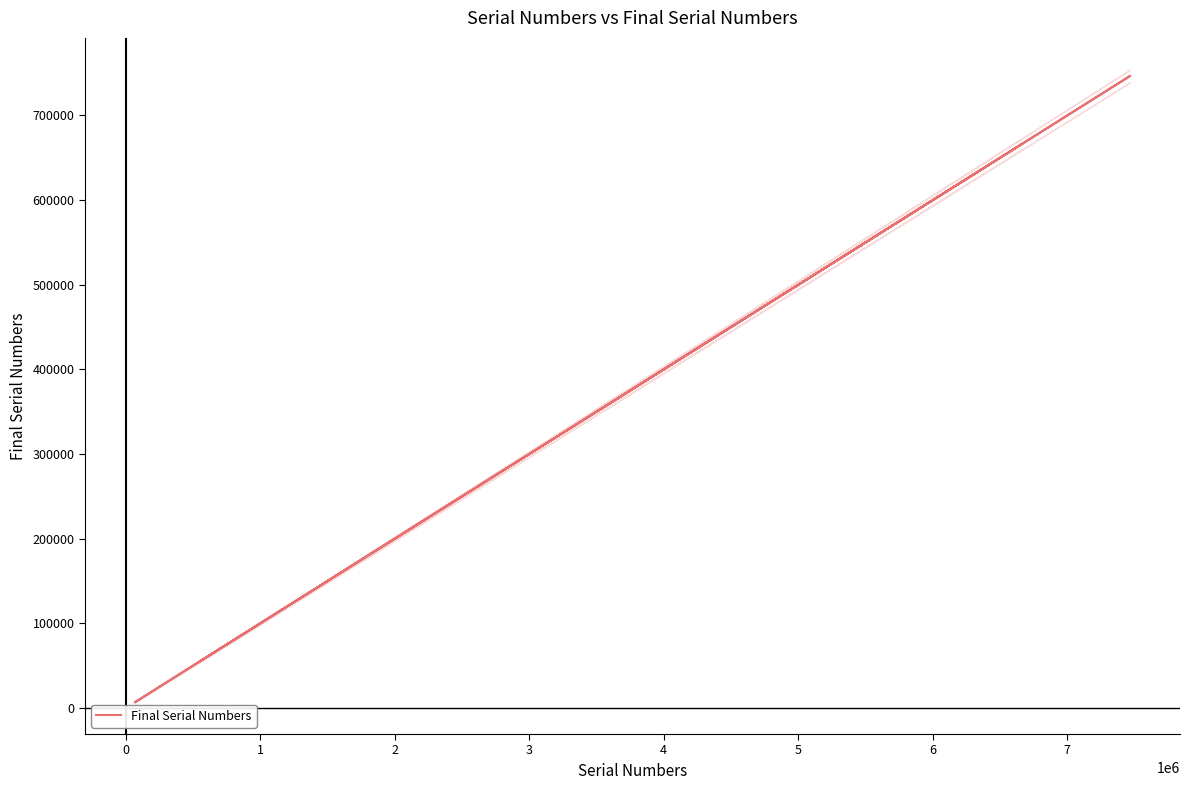

What is the difference between the second highest and minimum values?

660003